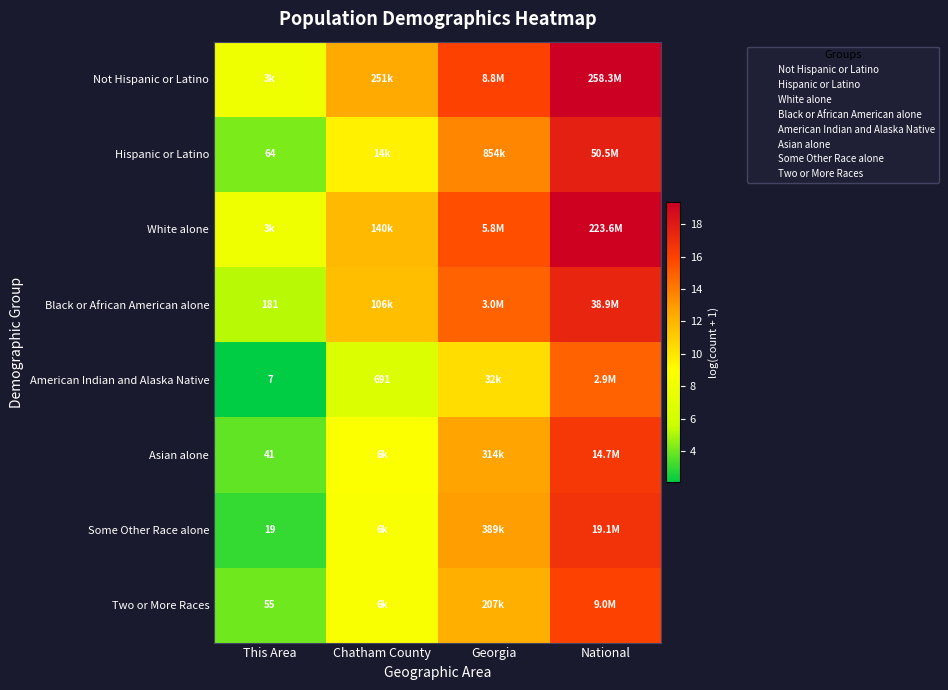

How many data points does each series have?

4